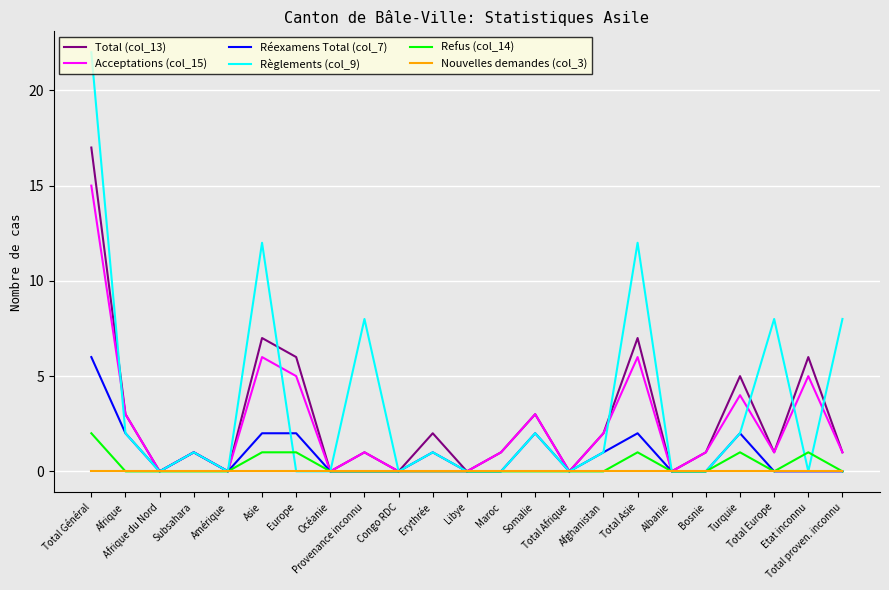

How many lines are shown in the chart?

6